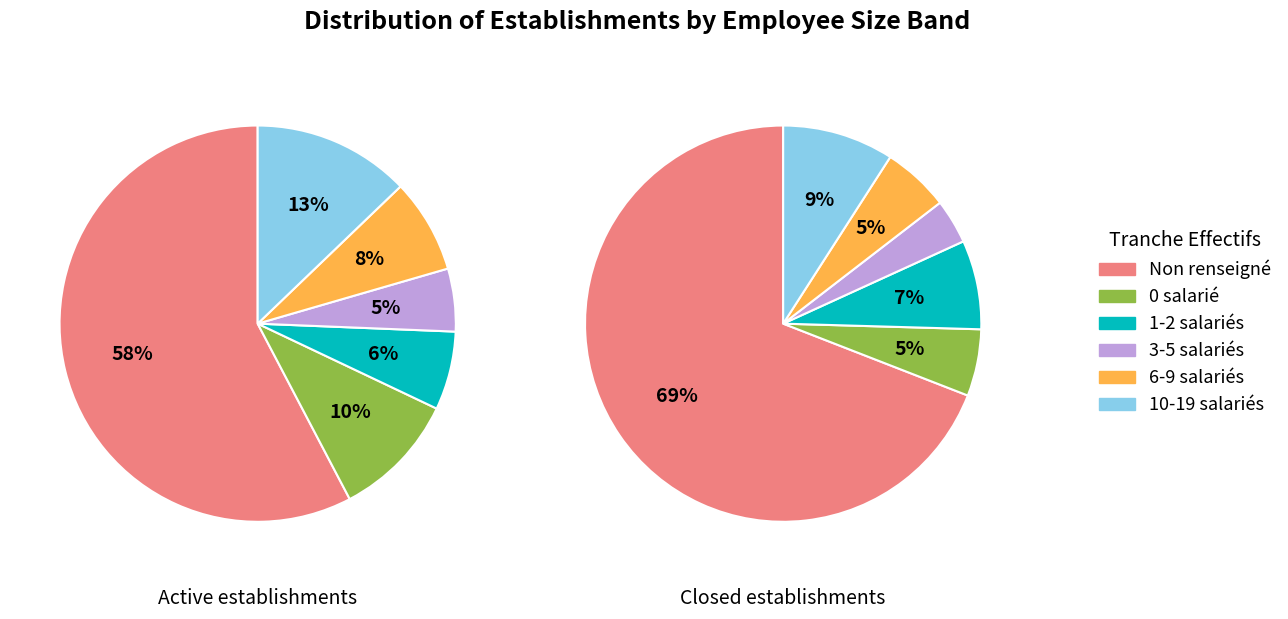

To the nearest percent, what is the average slice percentage?

17%